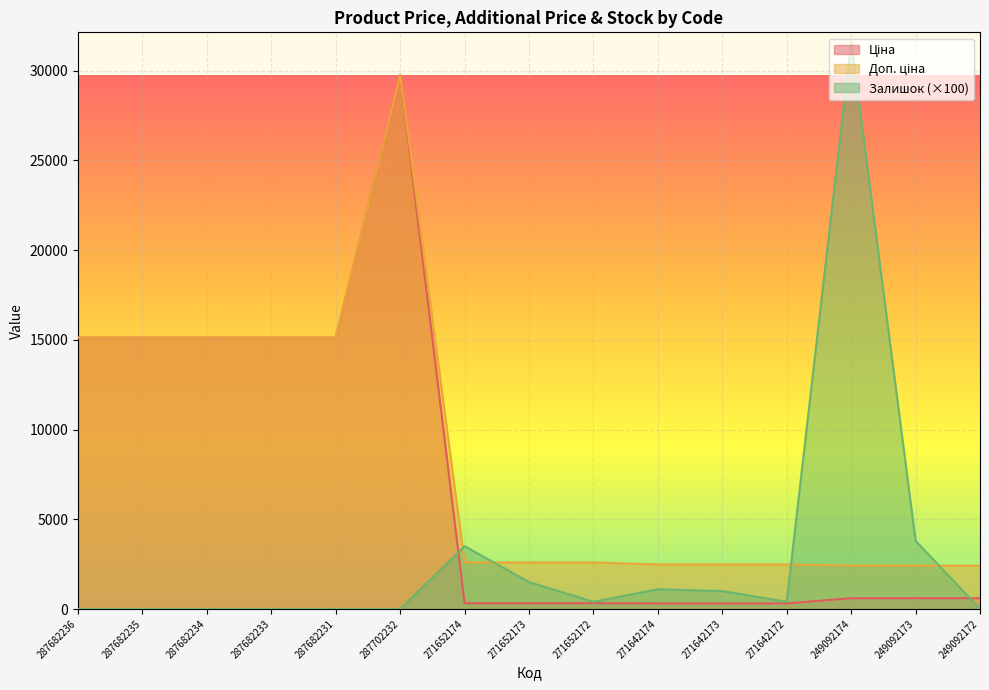

What is the label of the 9th point from the left?

271652172